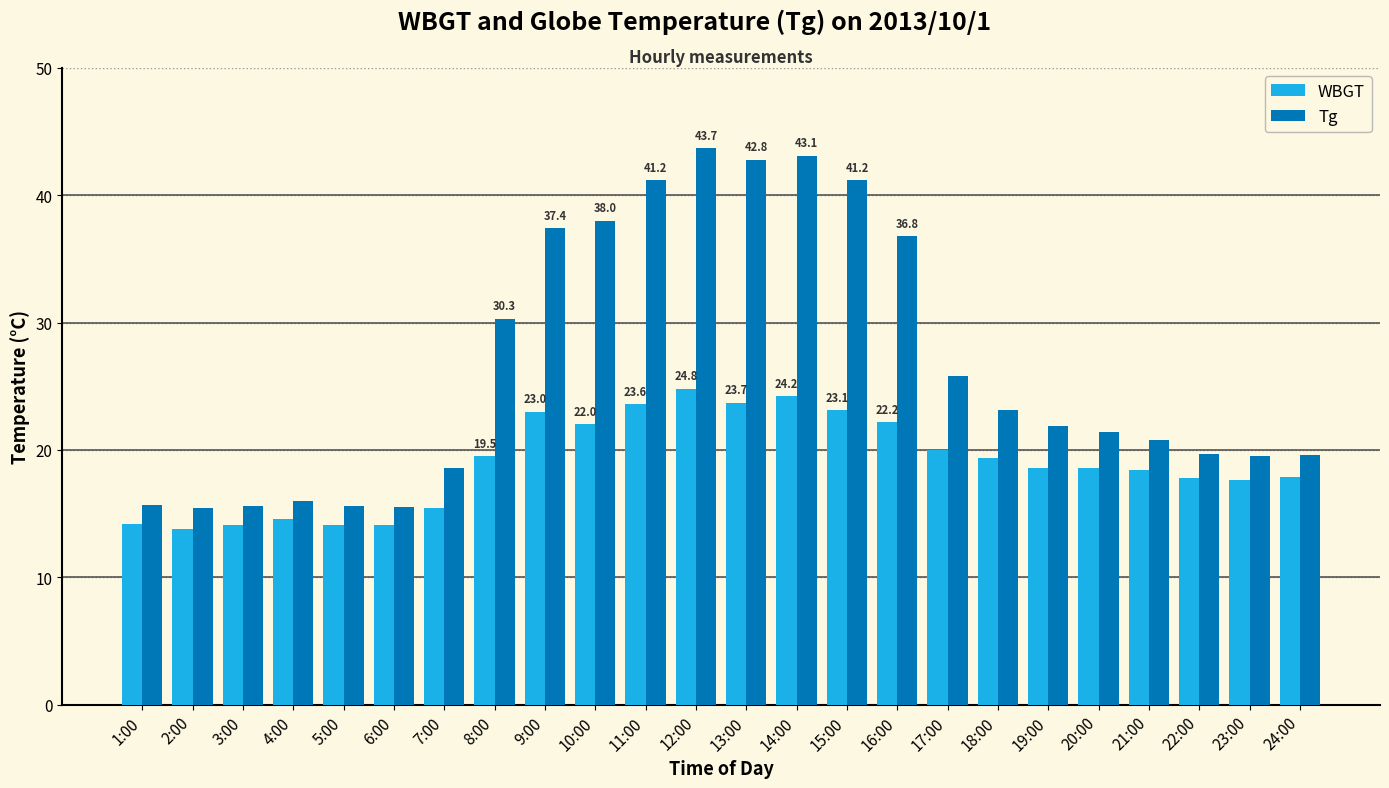

What is the difference between the Tg values at 4:00 and 1:00?

0.3